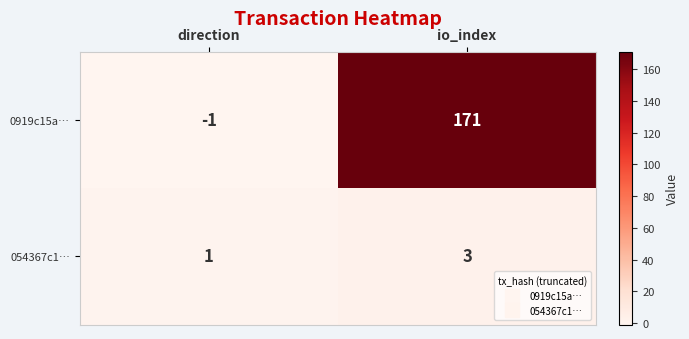

Where is 0919c15a… nearest to the value 85?

direction